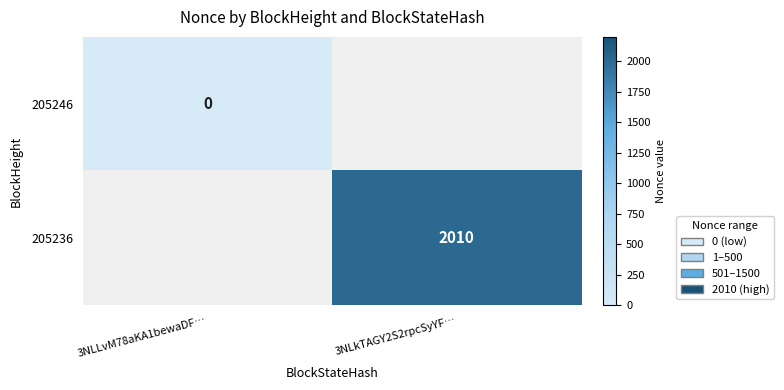

Which category has the highest value across all series?

3NLkTAGY2S2rpcSyYF…